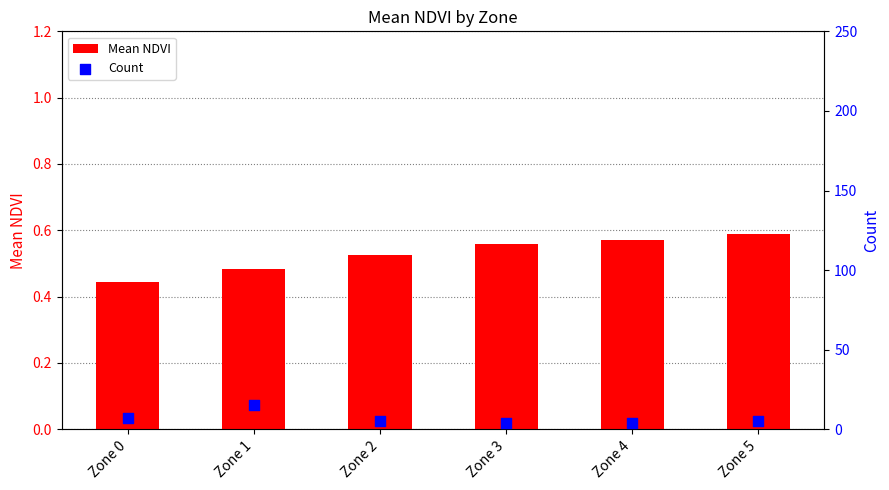

Which series contains the lowest Y value?

Mean NDVI